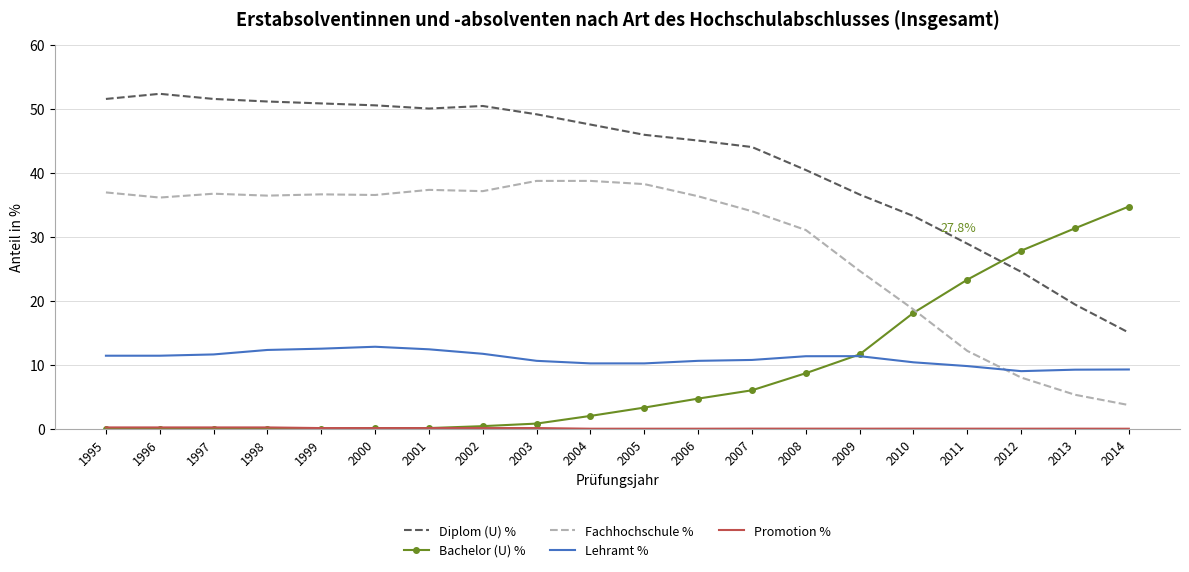

What is the difference between the maximum and minimum values in the Fachhochschule % series?

35.0